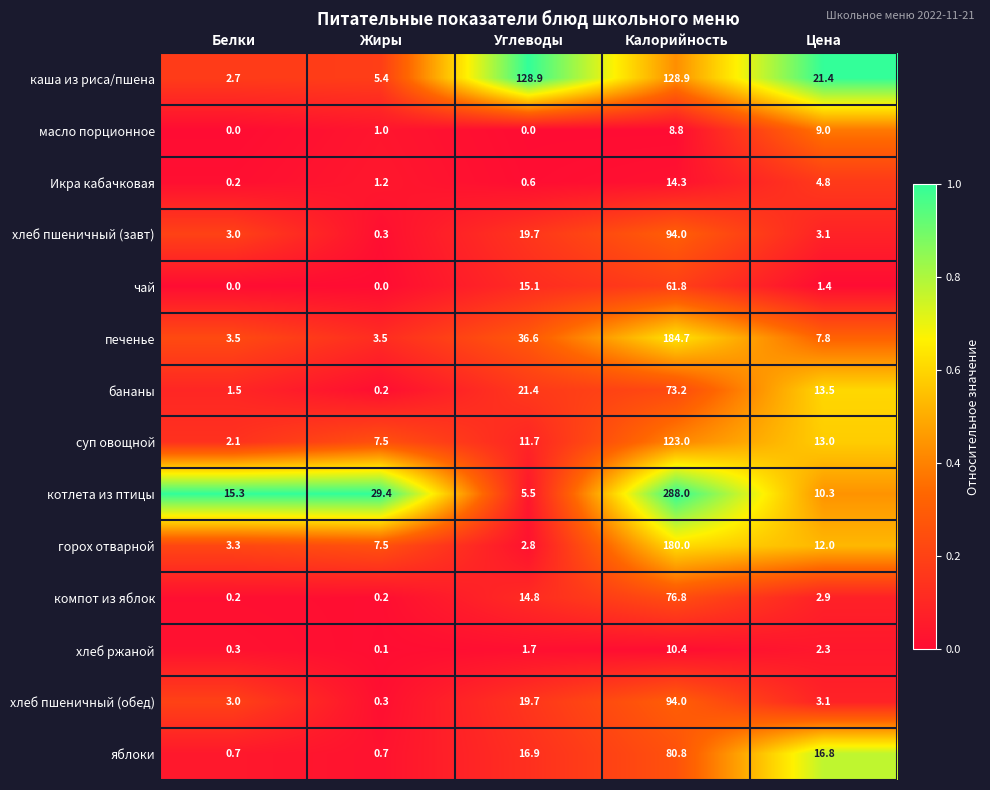

The каша из риса/пшена series shows 29.0 at Цена. True or false?

False